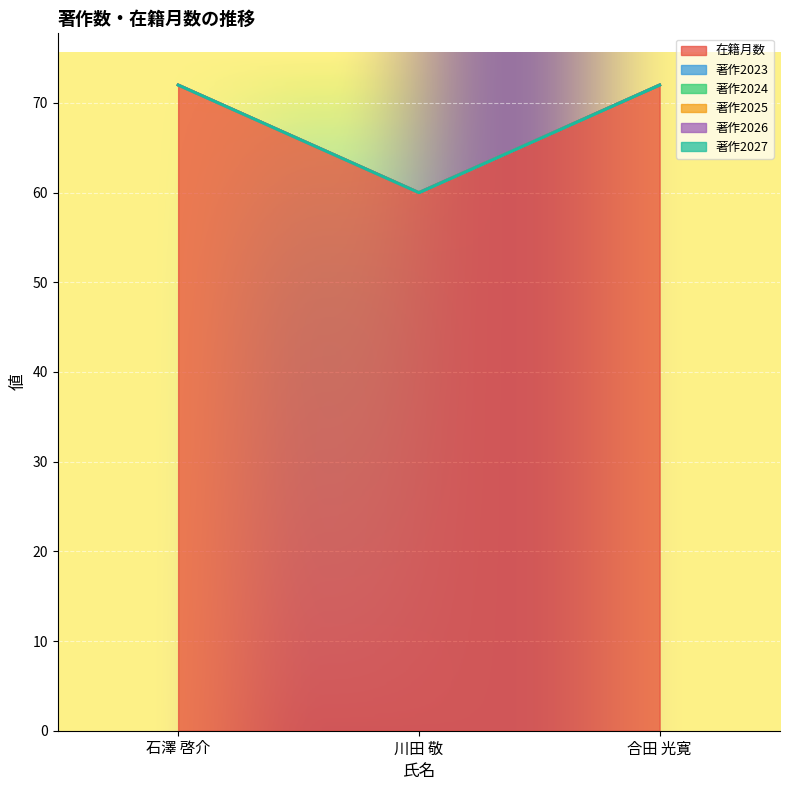

Reading left to right, what are all the values shown in this chart?

在籍月数: 石澤 啓介=72	川田 敬=60	合田 光寛=72
著作2023: 石澤 啓介=0	川田 敬=0	合田 光寛=0
著作2024: 石澤 啓介=0	川田 敬=0	合田 光寛=0
著作2025: 石澤 啓介=0	川田 敬=0	合田 光寛=0
著作2026: 石澤 啓介=0	川田 敬=0	合田 光寛=0
著作2027: 石澤 啓介=0	川田 敬=0	合田 光寛=0